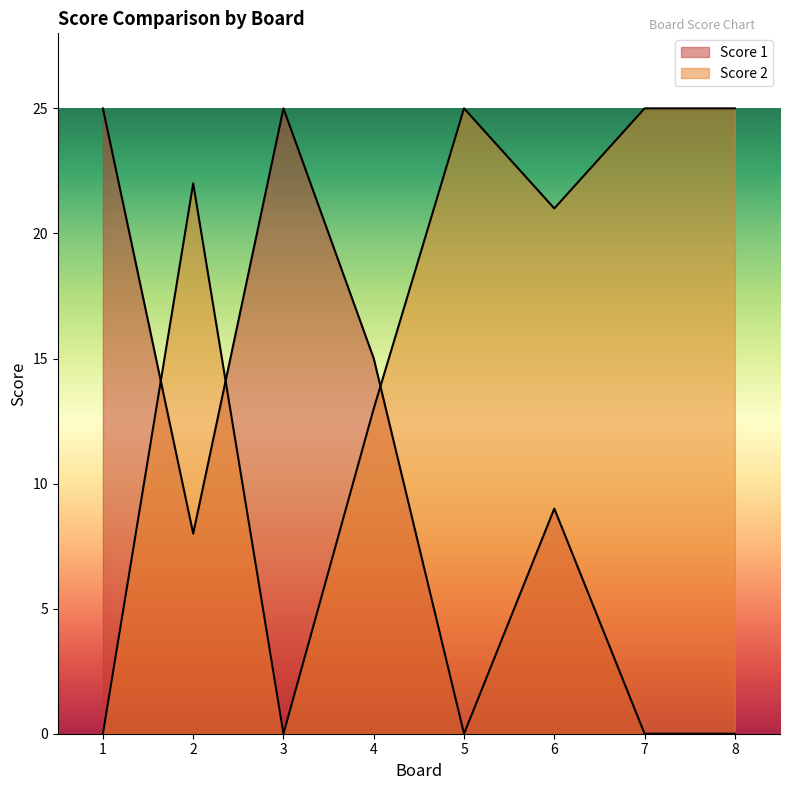

At how many categories does at least one series exceed 24?

5